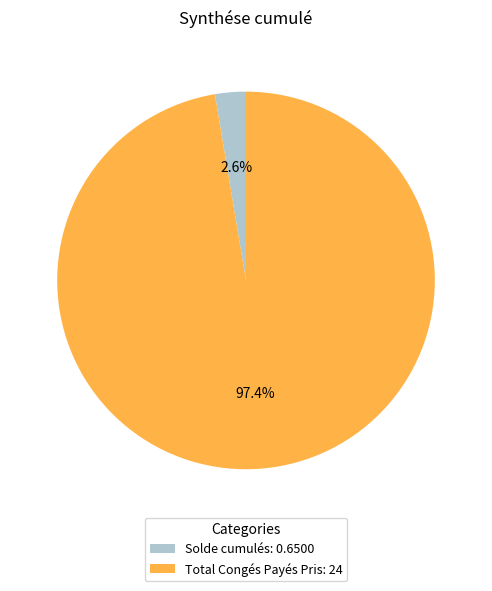

Rank the categories by value from lowest to highest.

Solde cumulés, Total Congés Payés Pris